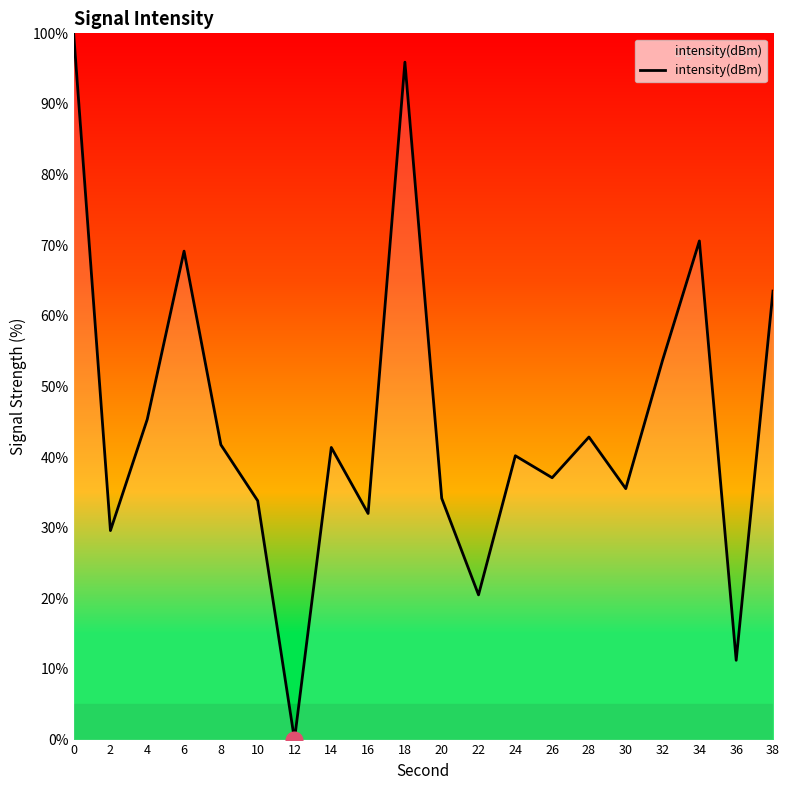

What is the sum of all values?

898.3